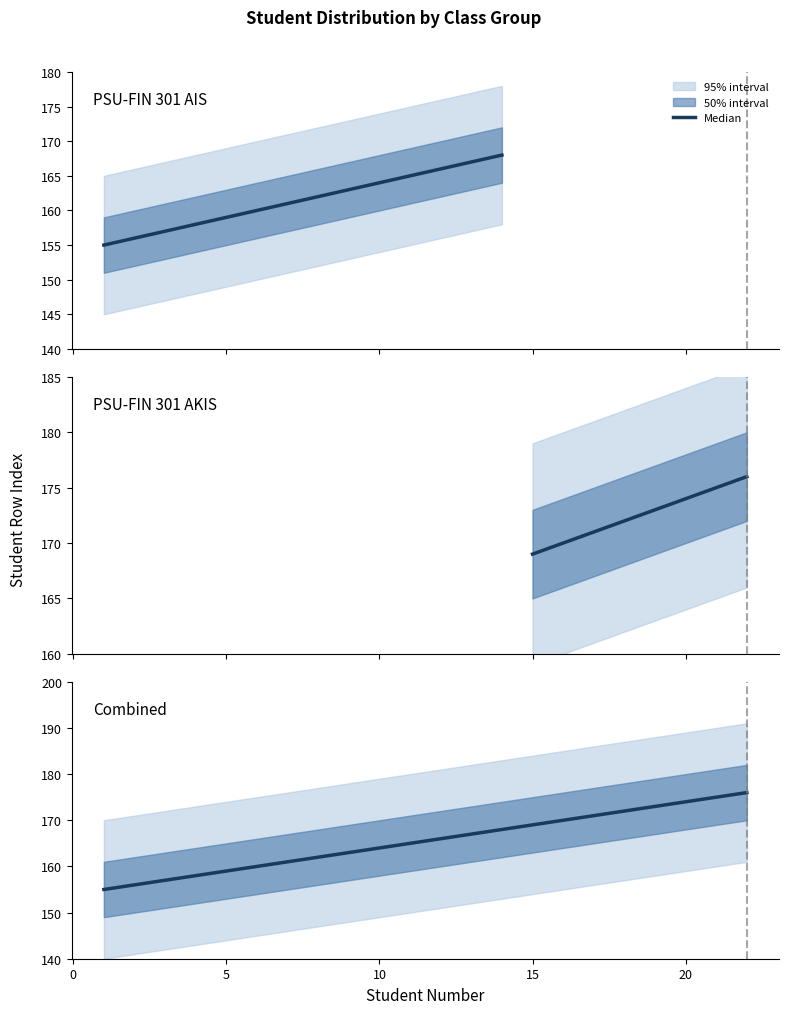

Does the chart have visible grid lines?

No